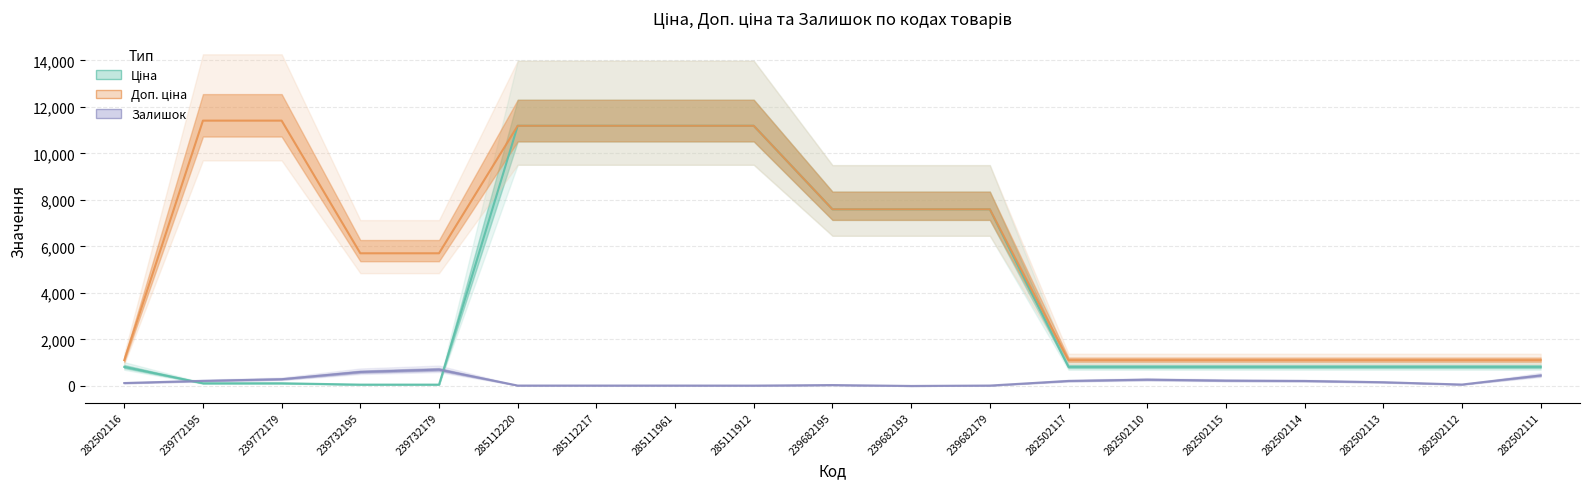

Is it true that Ціна equals 818.5 at 282502112?

True